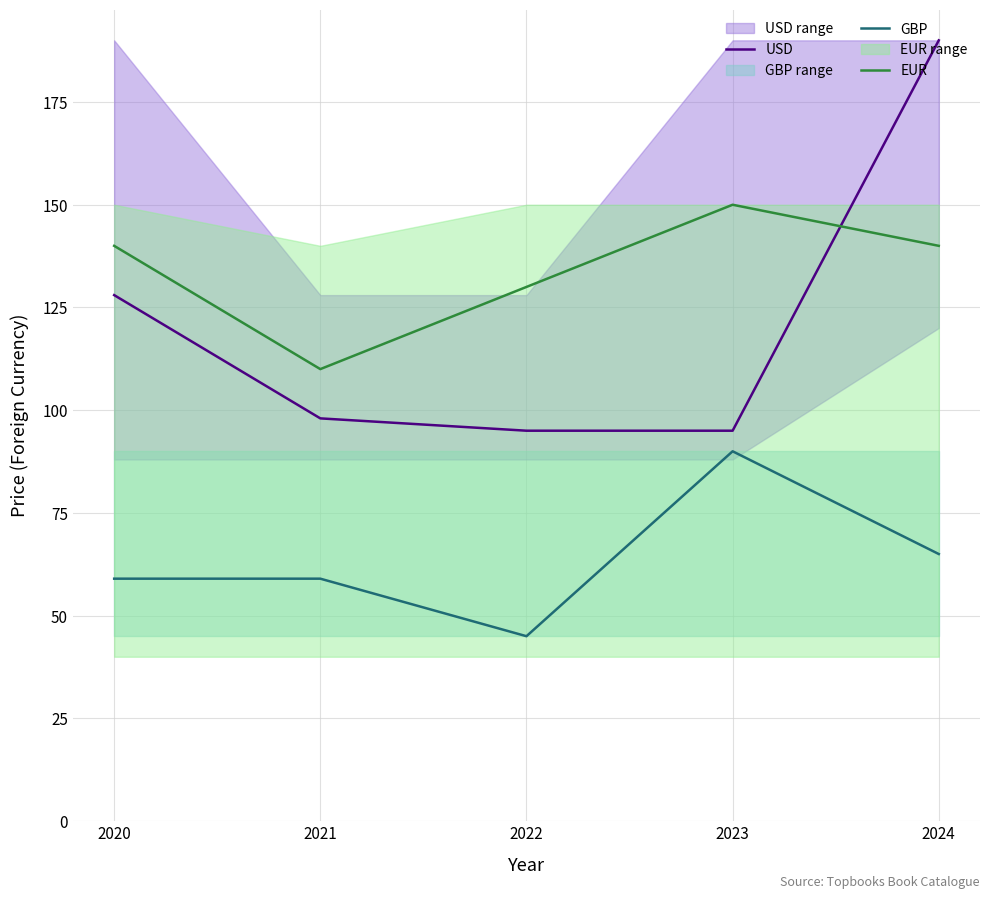

The value of USD at 2021 is 98.0. True or false?

True